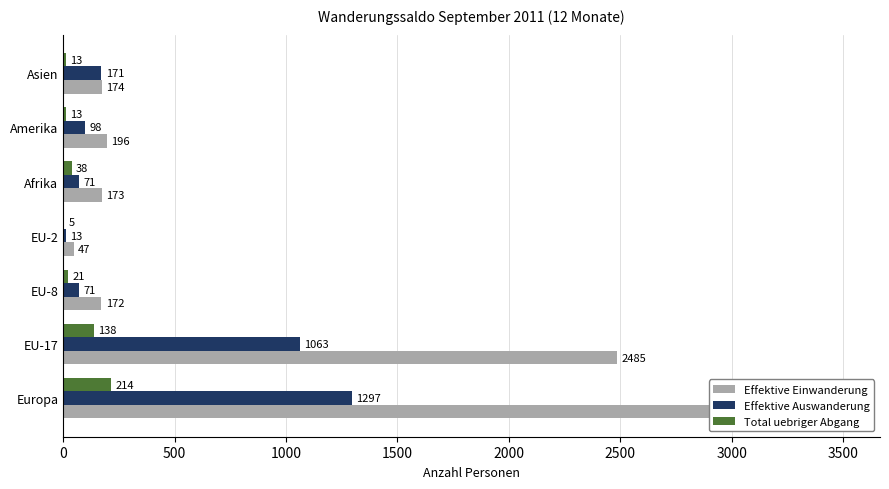

Reading left to right, extract all data points from this chart.

Effektive Einwanderung: 3005	2485	172	47	173	196	174
Effektive Auswanderung: 1297	1063	71	13	71	98	171
Total uebriger Abgang: 214	138	21	5	38	13	13